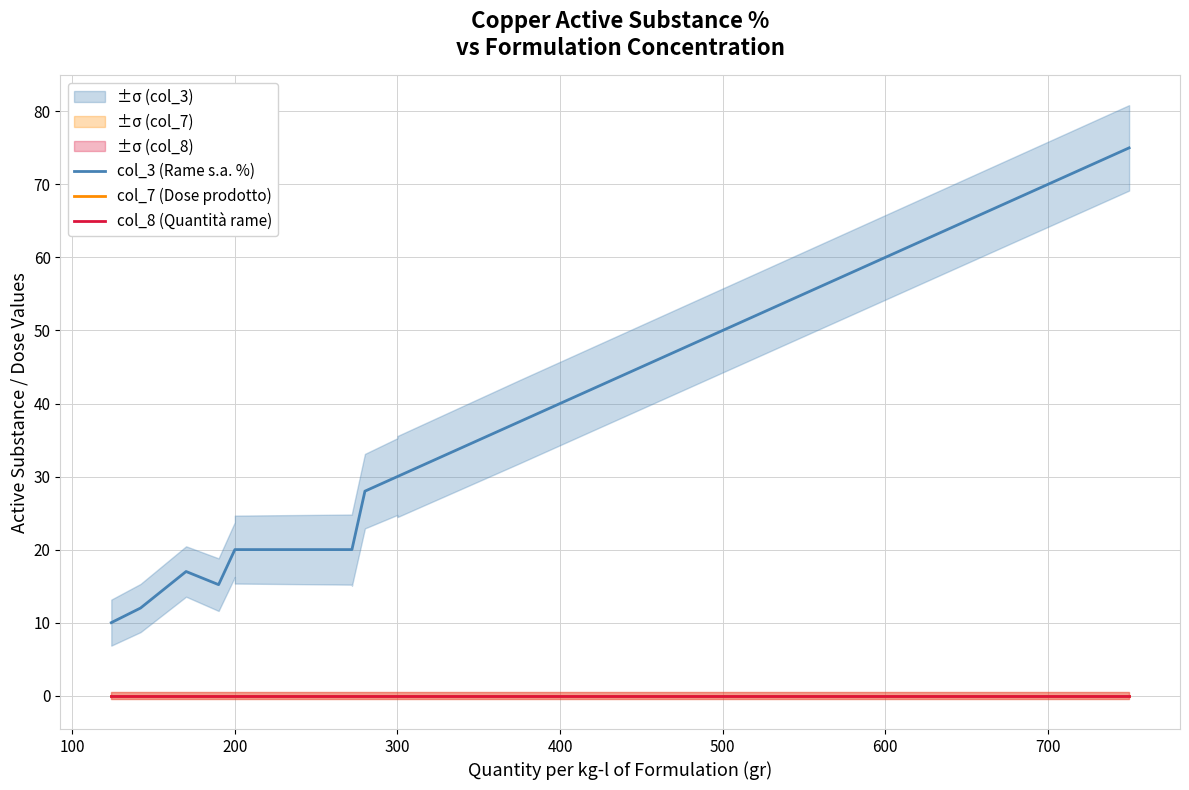

In col_3 (Rame s.a. %), how many points are lower than both neighbors (excluding endpoints)?

1